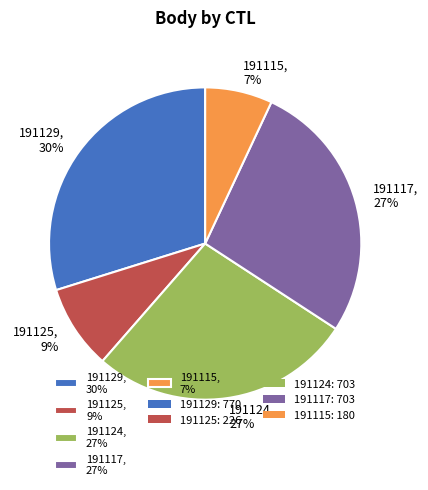

Combined, do 191117, 27% and 191125, 9% account for over 50%?

No